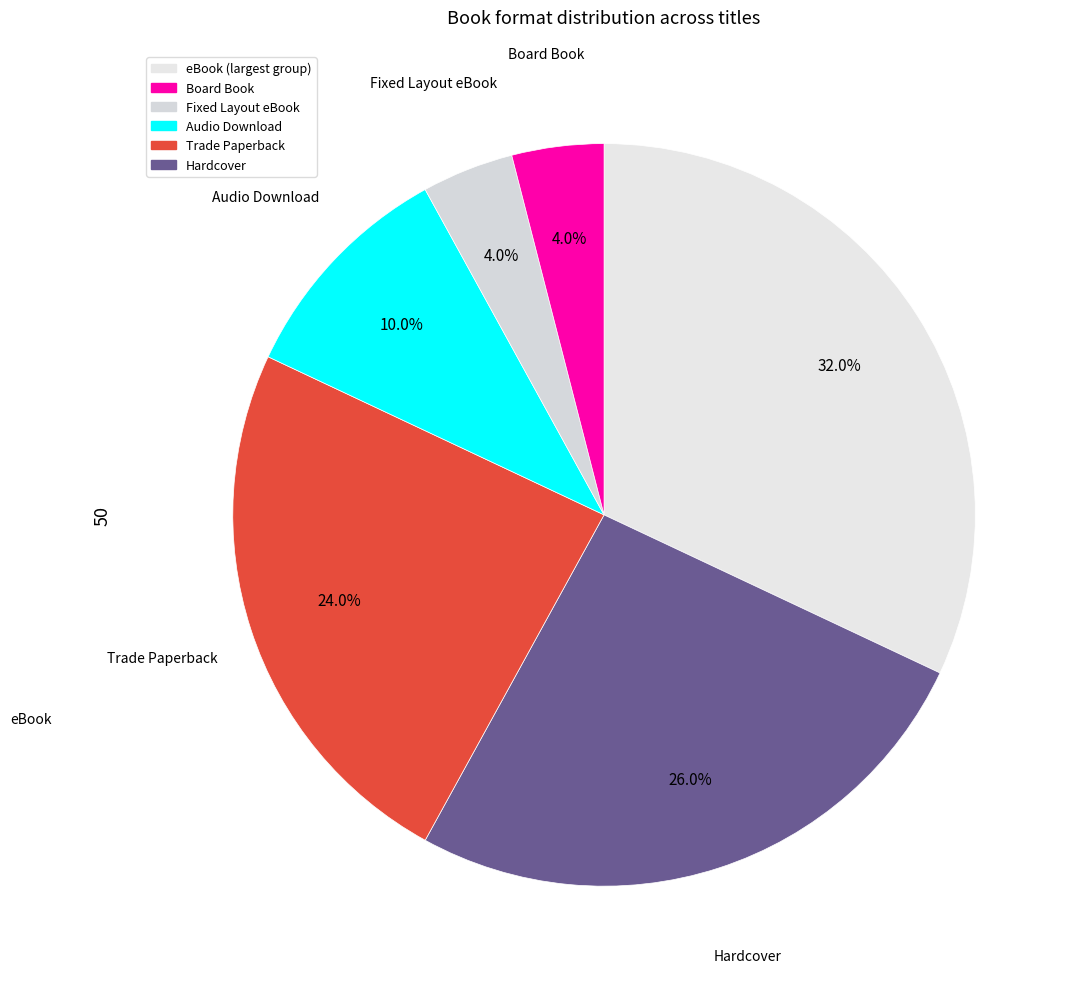

What is the largest slice in the pie chart?

eBook